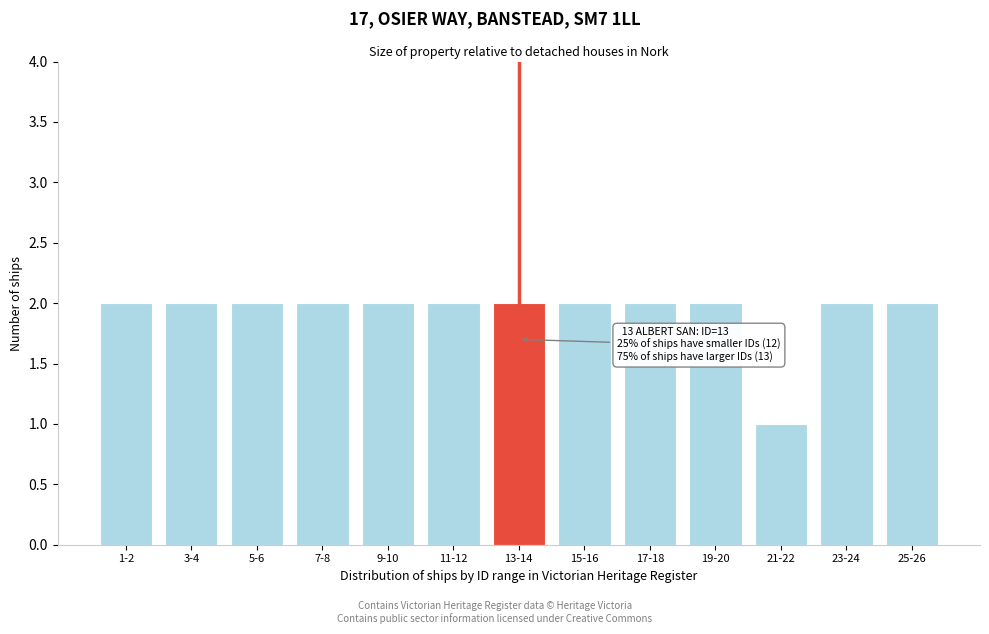

Reading left to right, list all the values displayed in this chart.

2	2	2	2	2	2	2	2	2	2	1	2	2